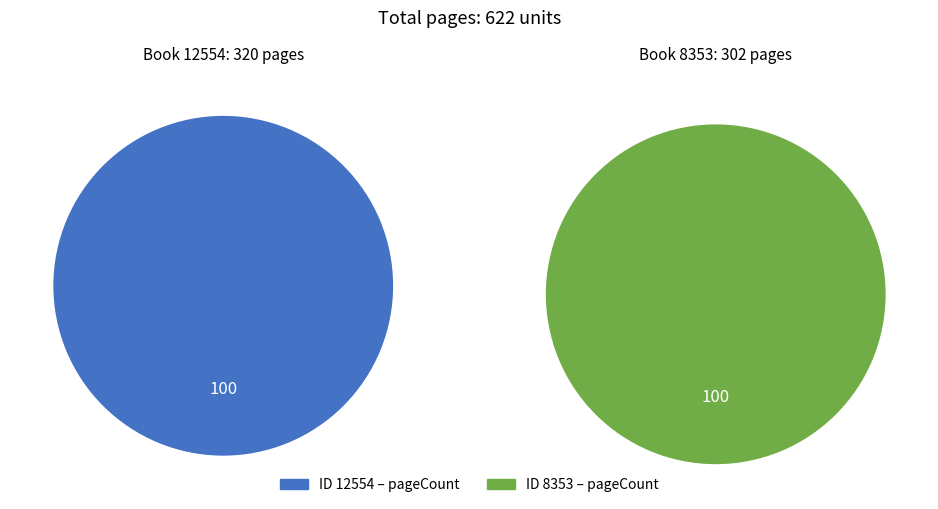

Count the number of slices in the pie.

2